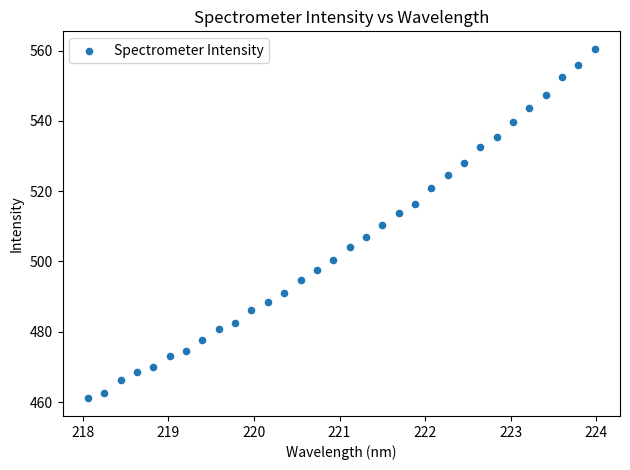

What is the range of Y values (max minus min)?

99.5